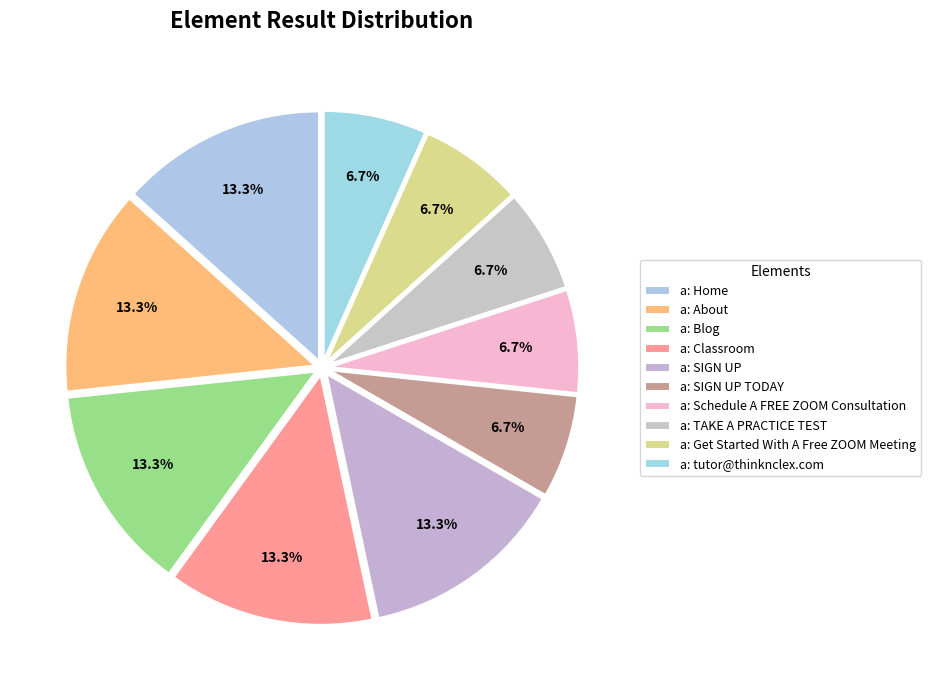

To the nearest percent, what is the combined percentage of a: About and a: Get Started With A Free ZOOM Meeting?

20%